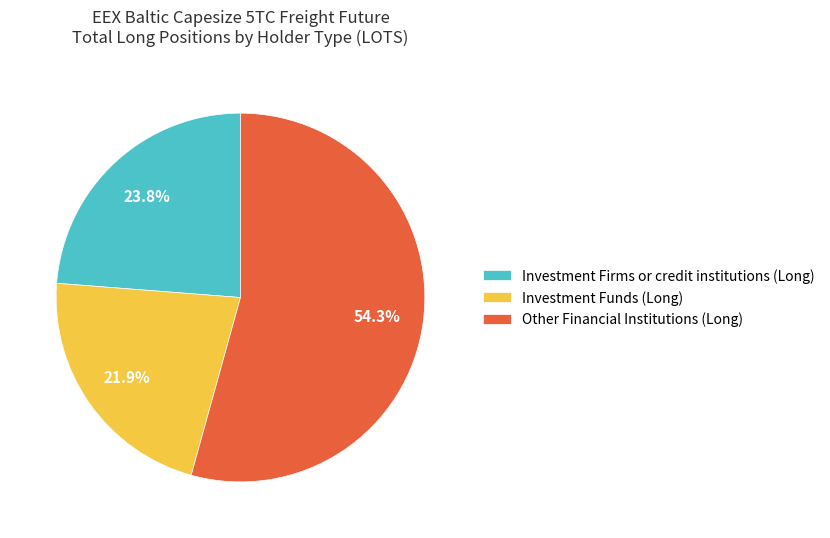

What is the total percentage of Other Financial Institutions (Long) and Investment Funds (Long)?

76.2%